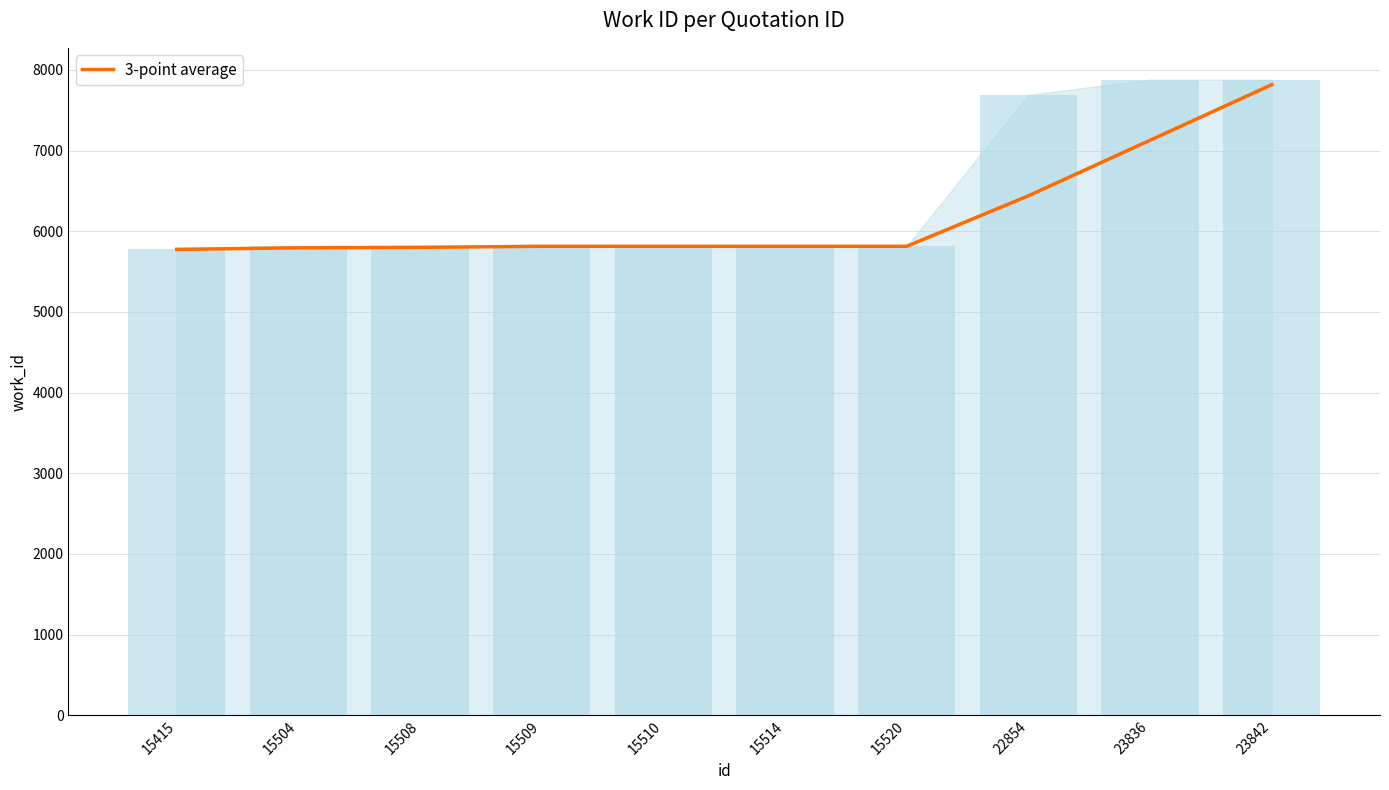

What is the difference between the second highest and minimum values?

1352.3